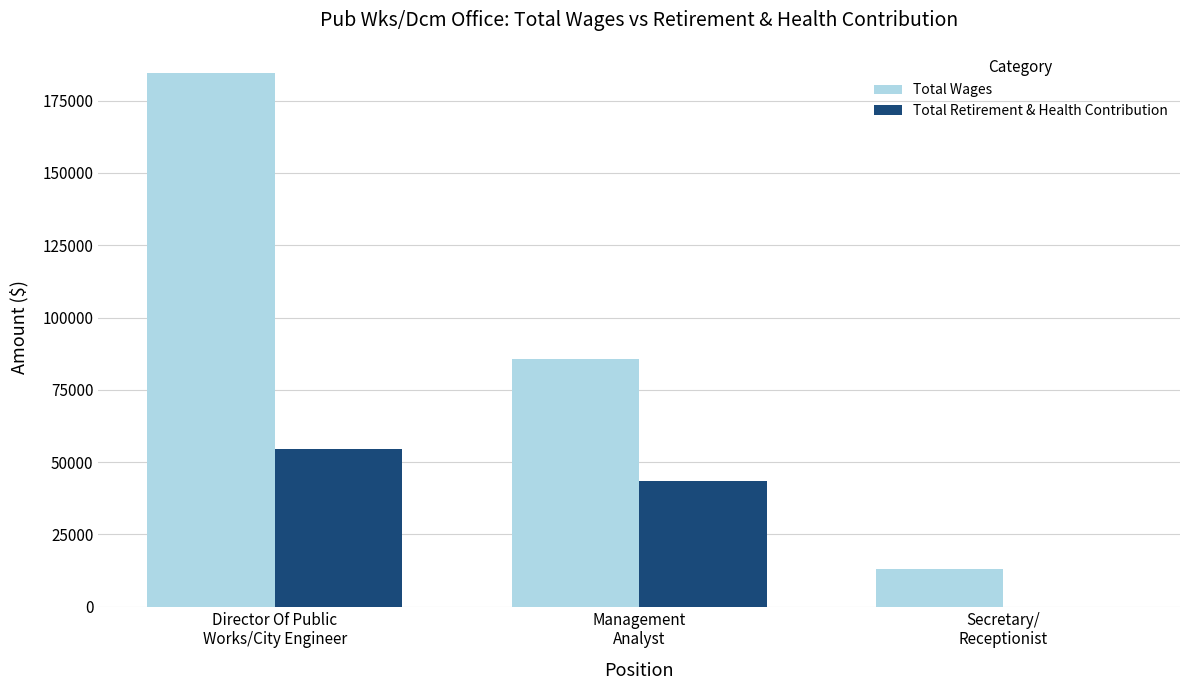

Reading right to left, extract all data points from this chart.

Total Wages: 12850	85724	184416
Total Retirement & Health Contribution: 0	43450	54611